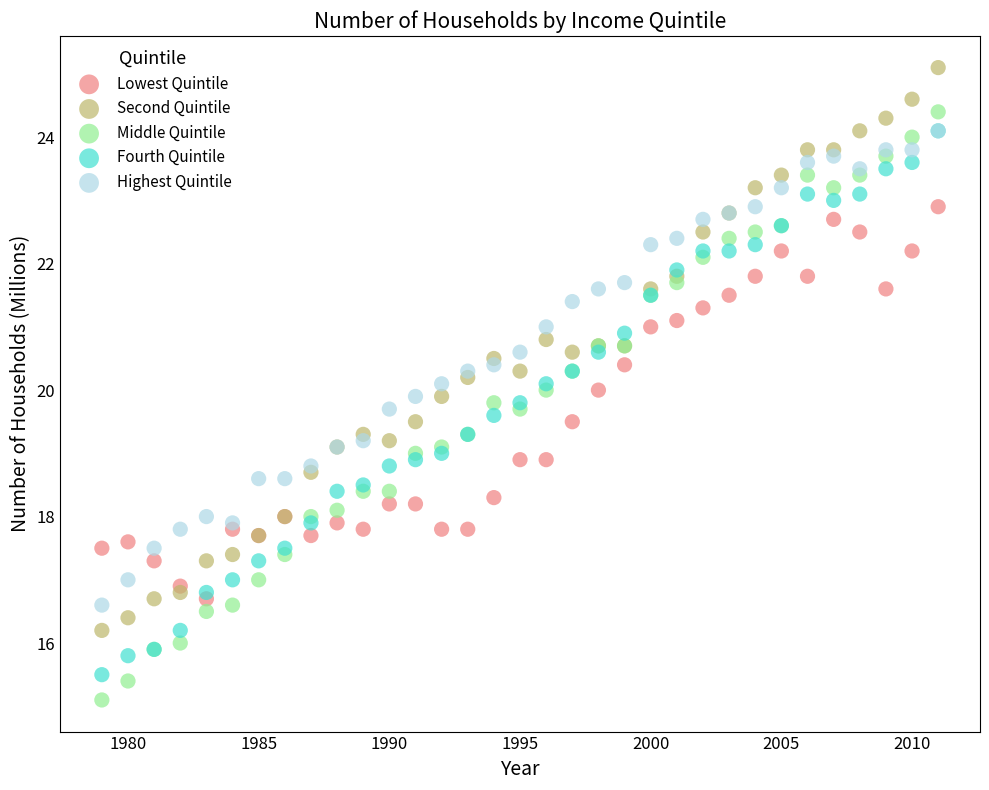

Which series contains the highest Y value?

Second Quintile